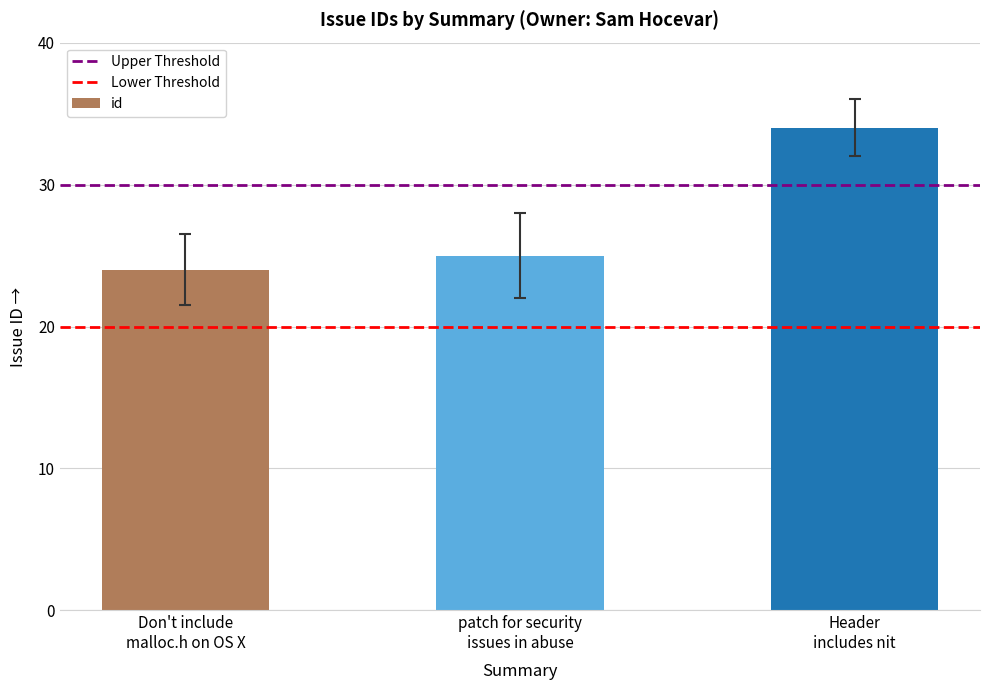

Rank the categories by value from highest to lowest.

Header
includes nit, patch for security
issues in abuse, Don't include
malloc.h on OS X